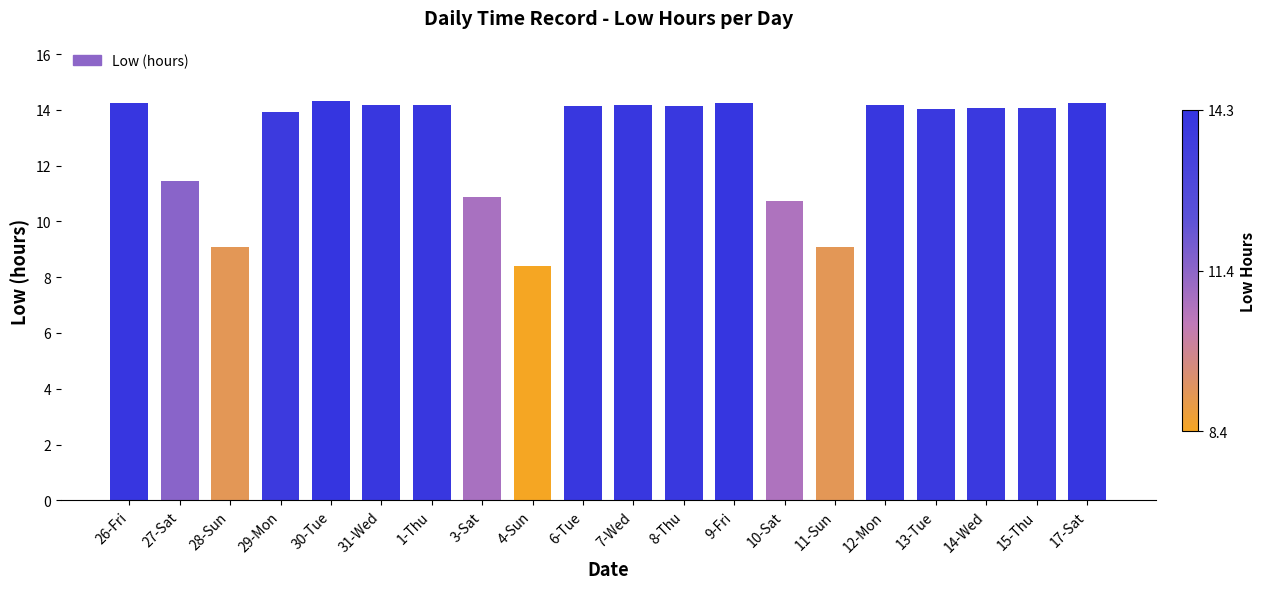

Which label corresponds to the smallest value in the chart?

4-Sun